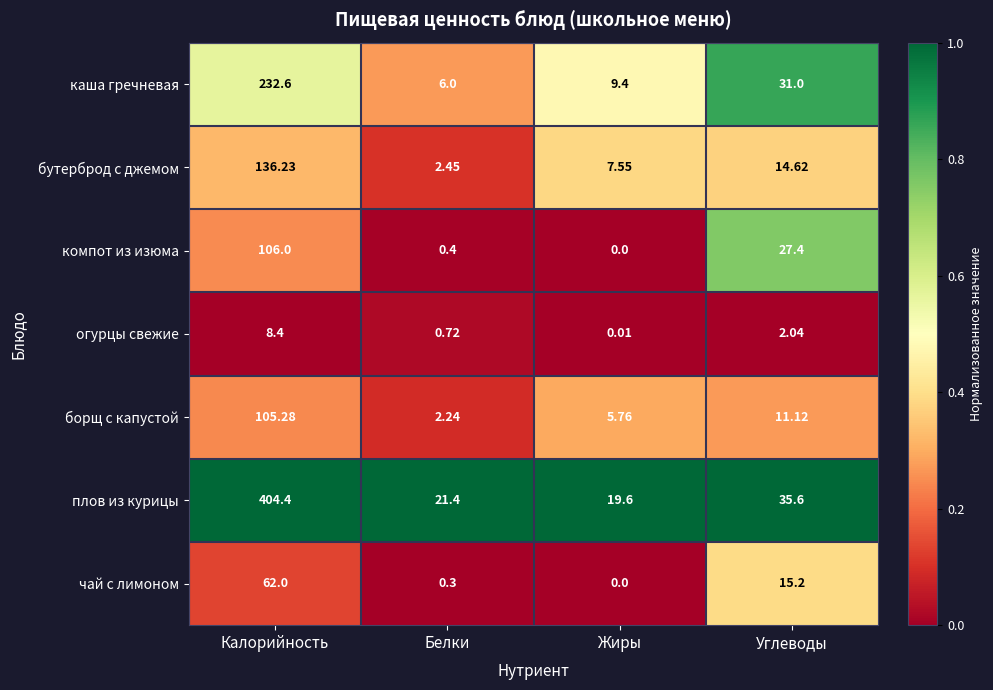

Between Калорийность and Углеводы, which series saw the biggest shift?

плов из курицы